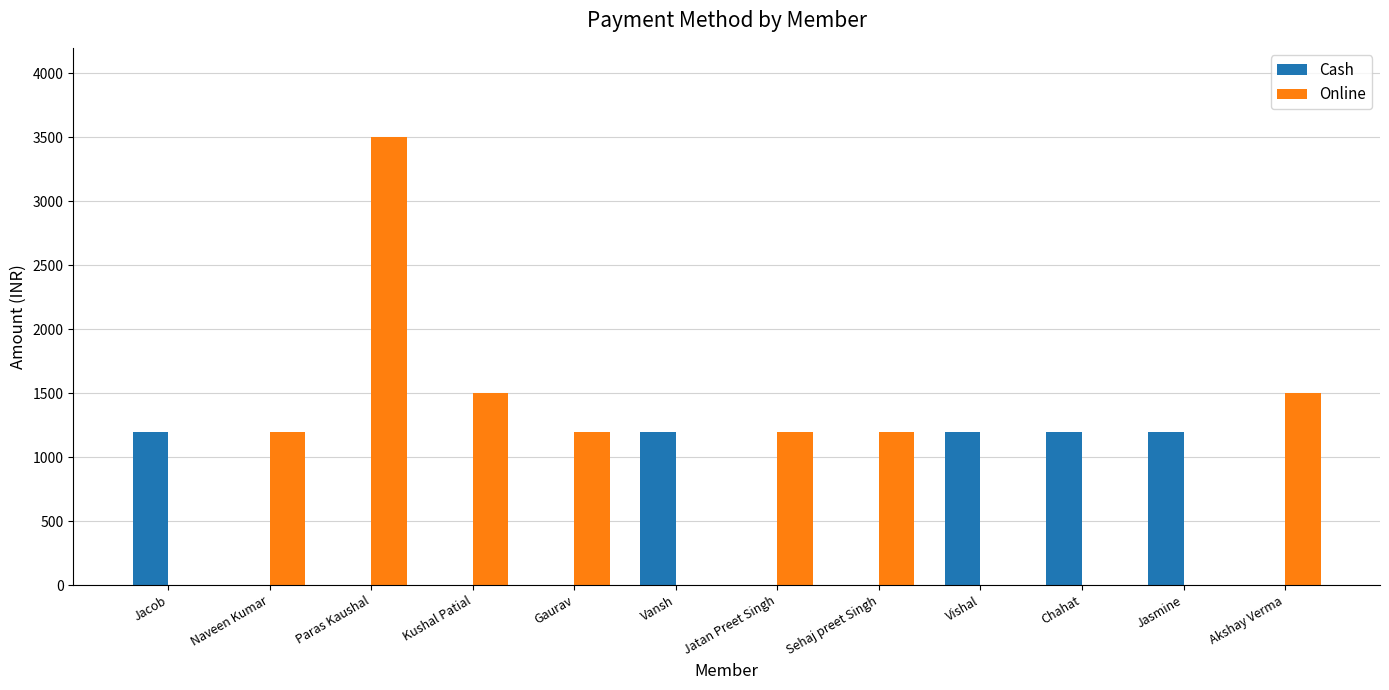

What is the average value of the Cash series?

500